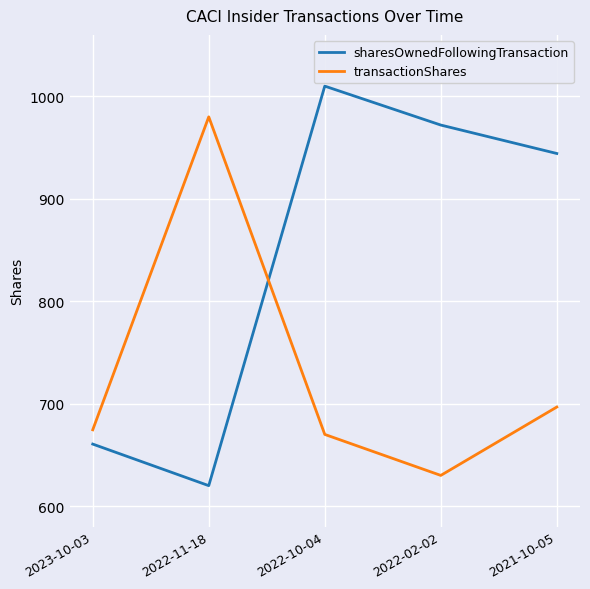

Which series has the largest total across all categories?

sharesOwnedFollowingTransaction